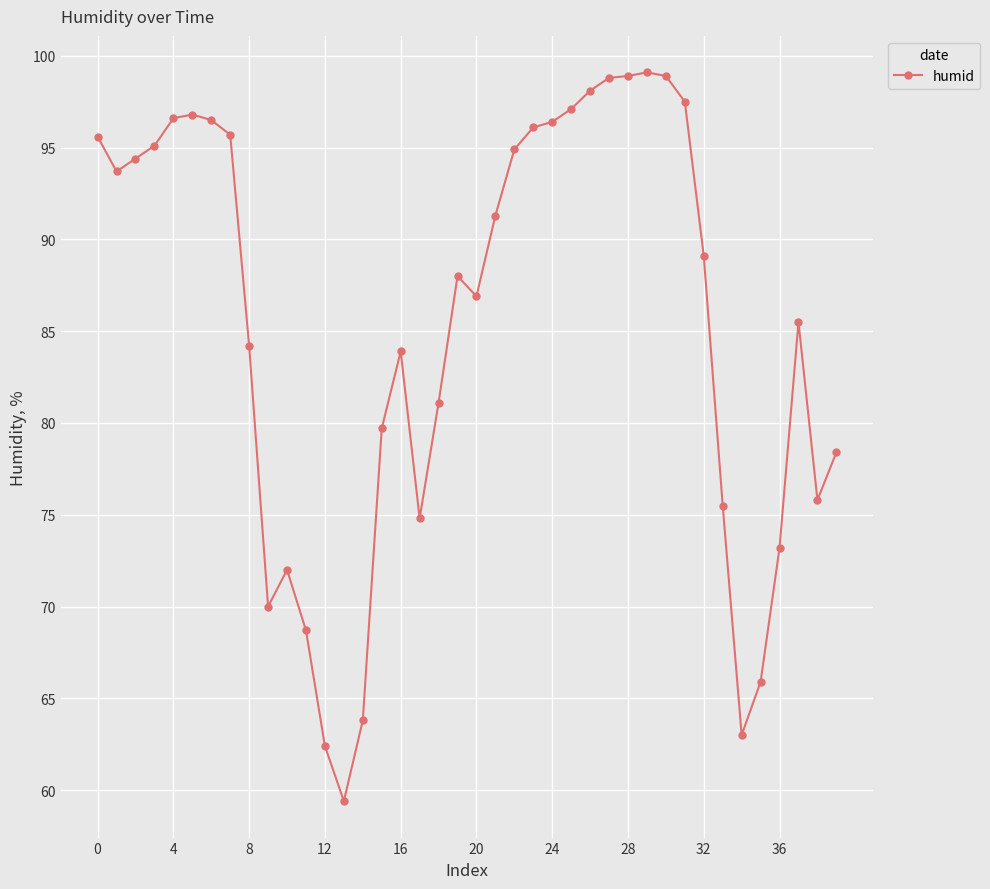

True or false: the data has more than 1 interior local peaks.

True